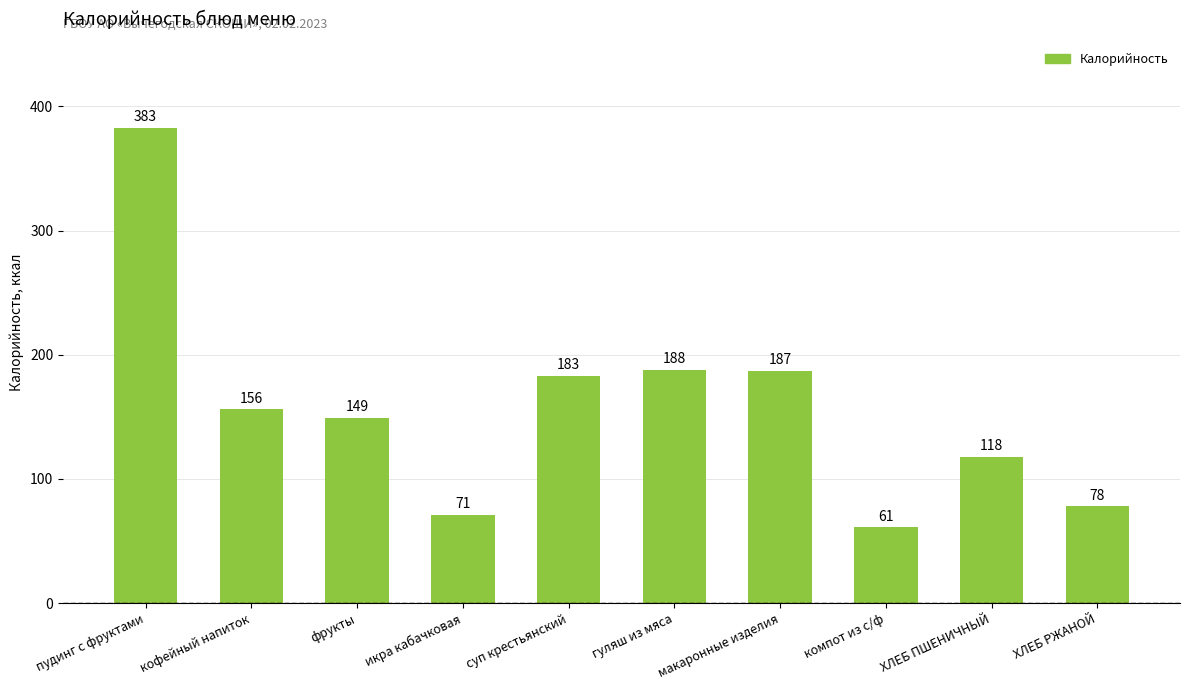

At which label does the data first exceed 156?

пудинг с фруктами